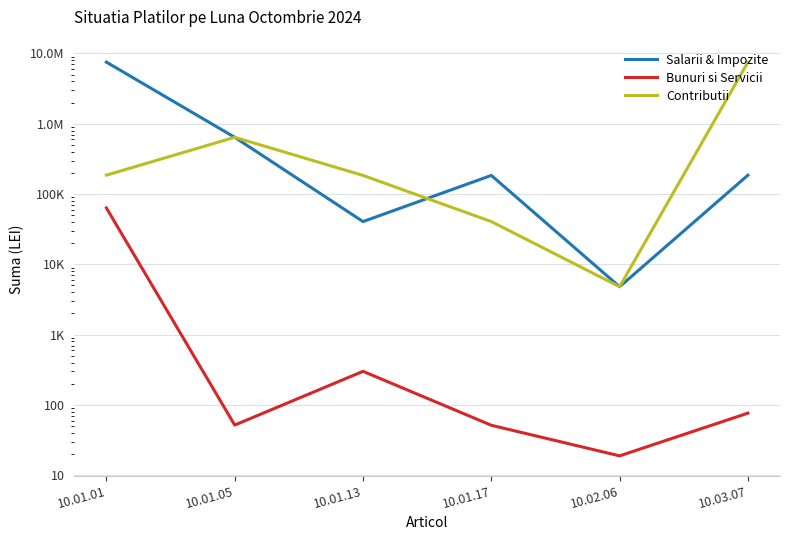

Is it true that Bunuri si Servicii equals 17.2 at 10.01.05?

False